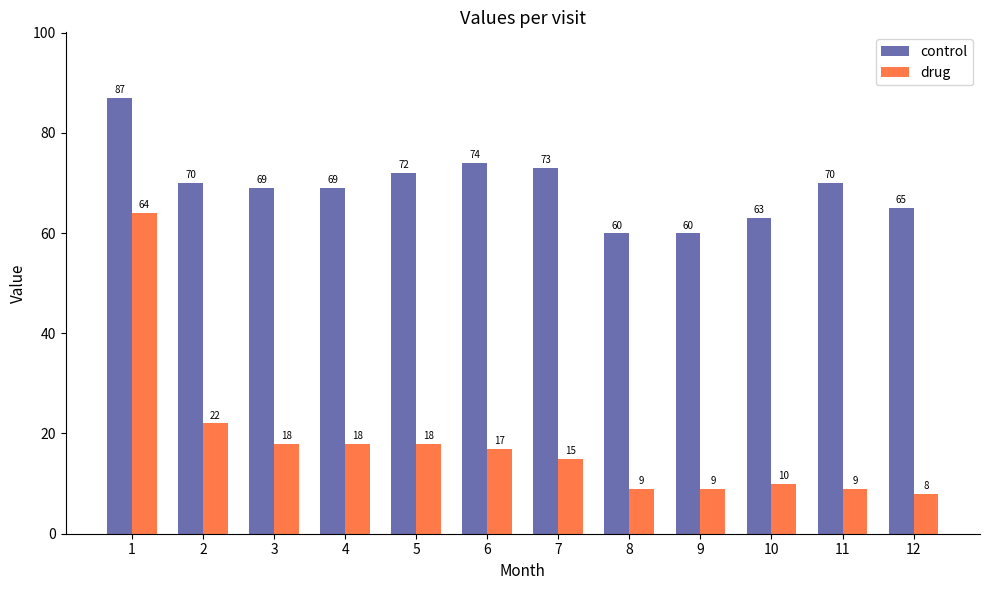

What is the sum of the drug values at 8 and 1?

73